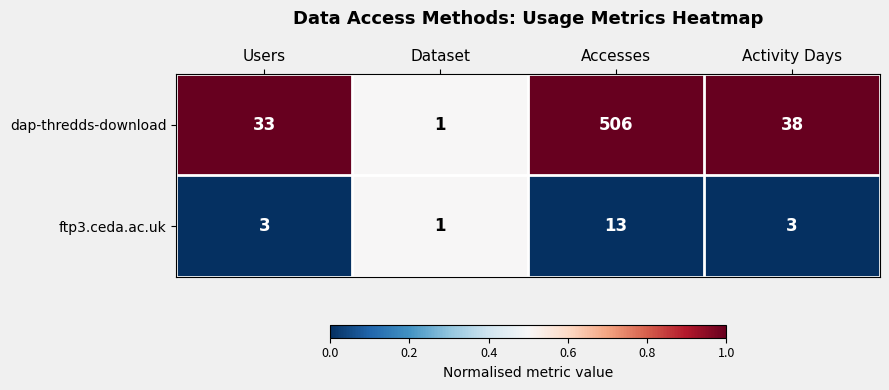

The value of ftp3.ceda.ac.uk at Users is 2. True or false?

False